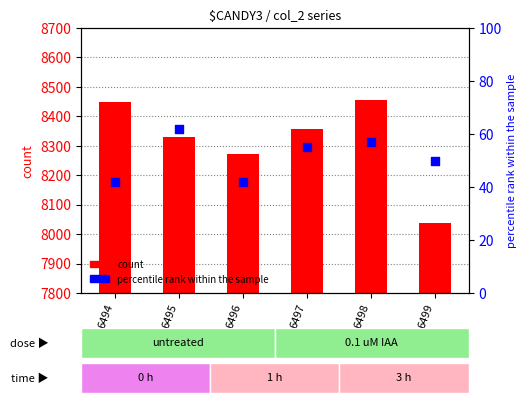

Which series contains the lowest Y value?

percentile rank within the sample